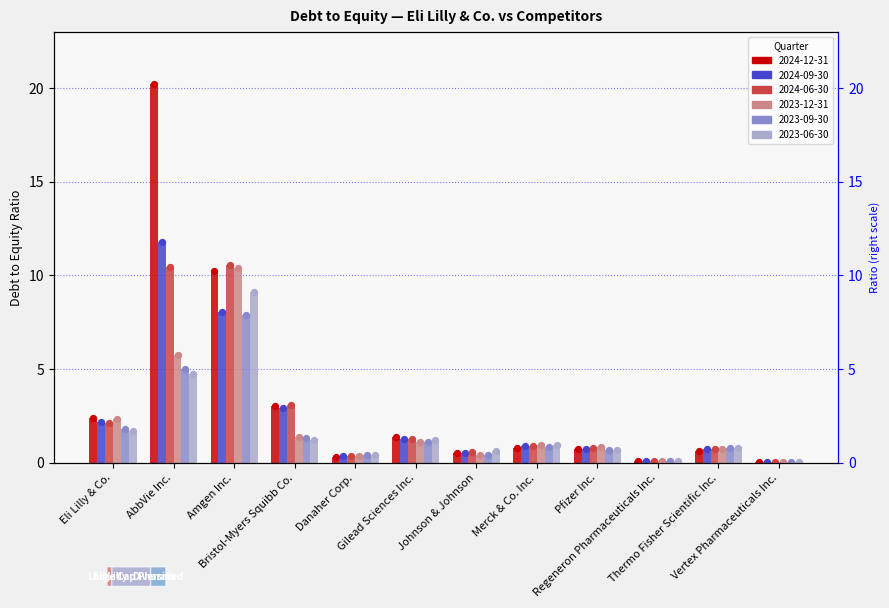

Which series has the largest Y range (max minus min)?

2024-12-31